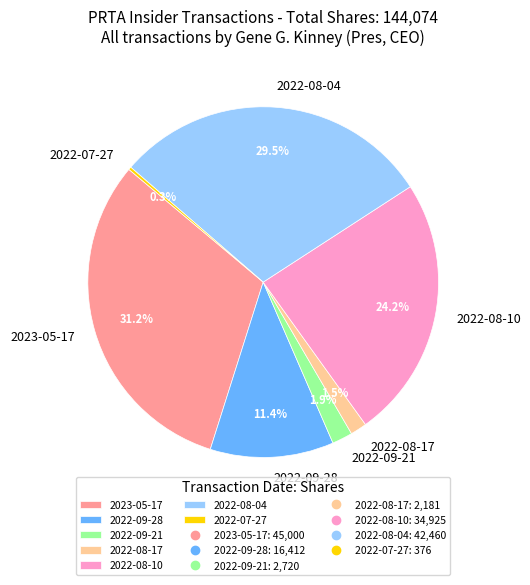

To the nearest percent, what is the combined percentage of 2022-08-17 and 2022-08-10?

26%